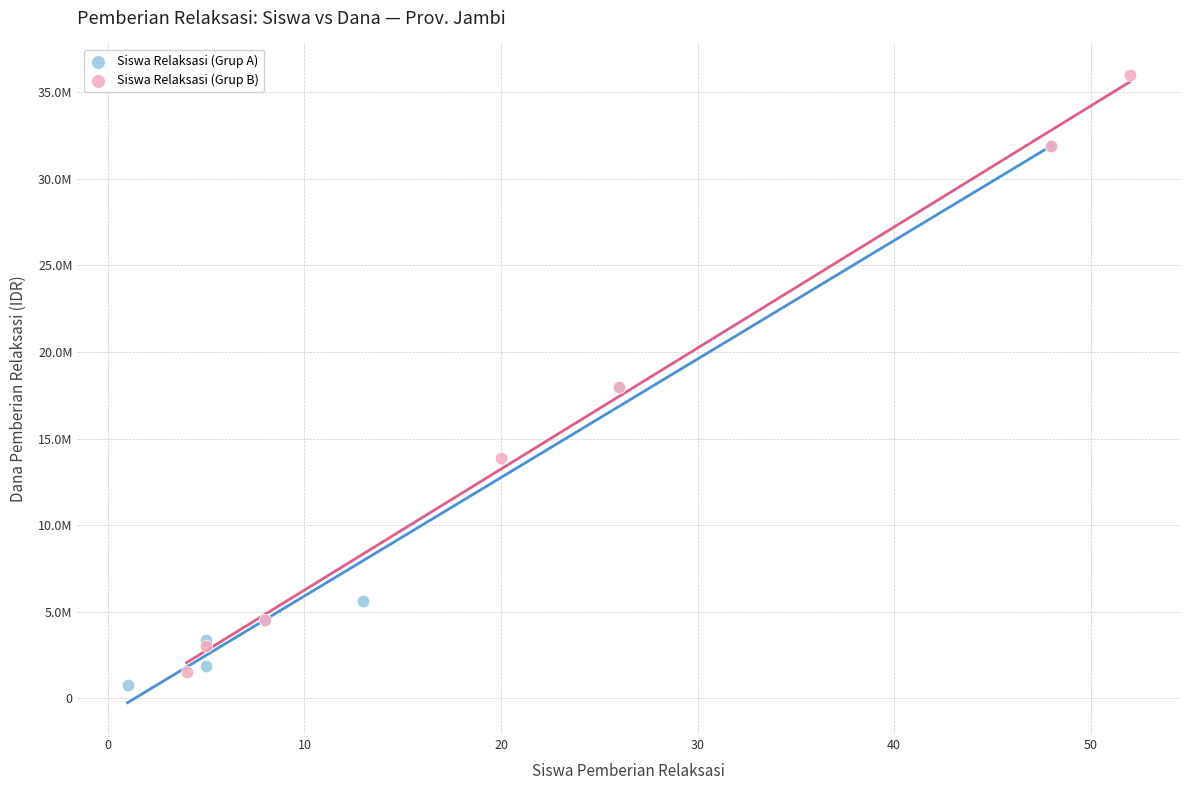

Which series has the largest Y range (max minus min)?

Siswa Relaksasi (Grup B)